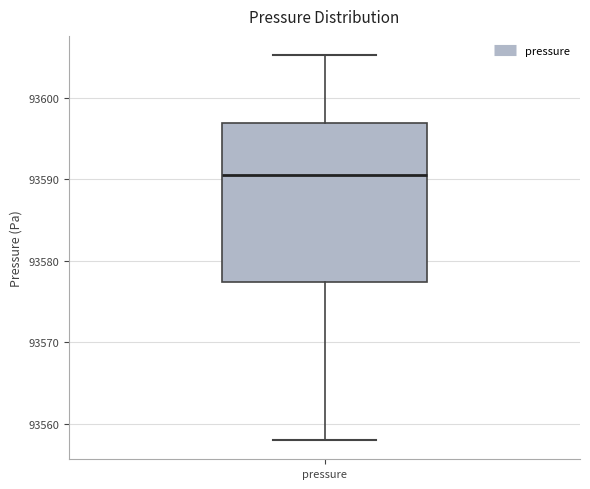

Where does the upper whisker of the box for pressure end on the y-axis? The values are not printed on the chart, so give them approximately, as read against the axis.

93605